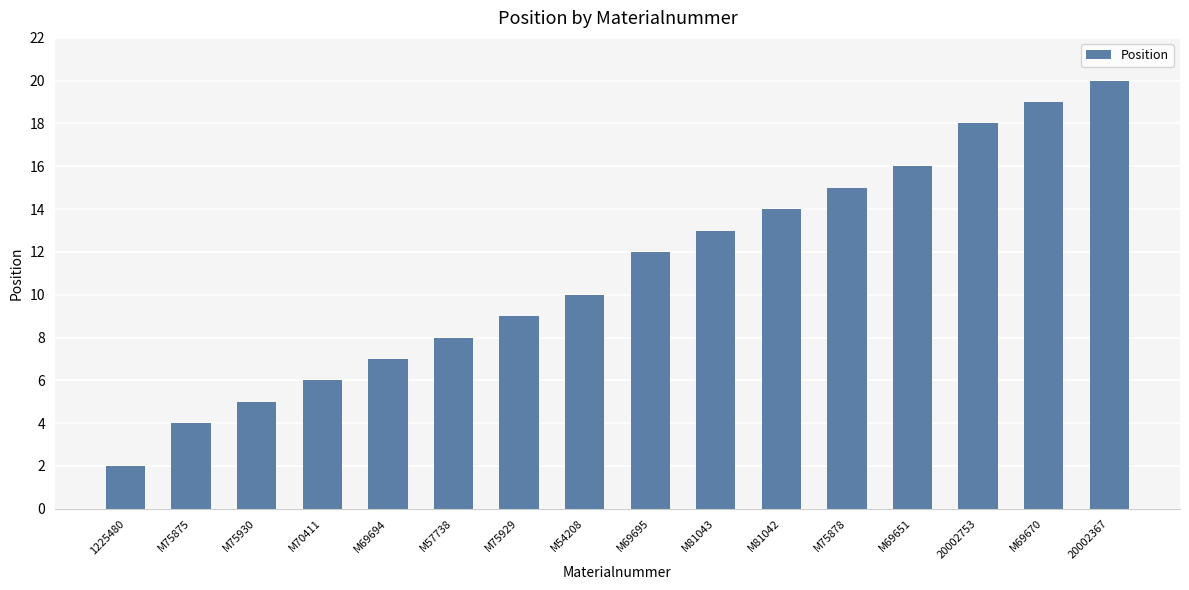

Rank the categories by value from highest to lowest.

20002367, M69670, 20002753, M69651, M75878, M81042, M81043, M69695, M54208, M75929, M57738, M69694, M70411, M75930, M75875, 1225480